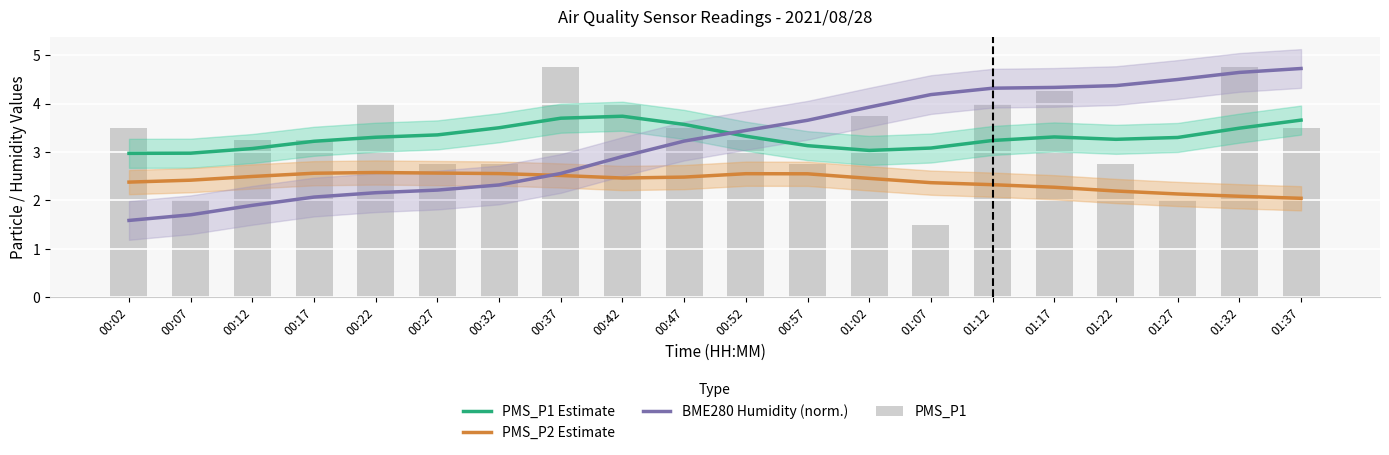

Rank the categories by PMS_P1 Estimate value from lowest to highest.

00:02, 00:07, 01:02, 00:12, 01:07, 00:57, 00:17, 01:12, 01:22, 01:27, 00:22, 01:17, 00:52, 00:27, 01:32, 00:32, 00:47, 01:37, 00:37, 00:42